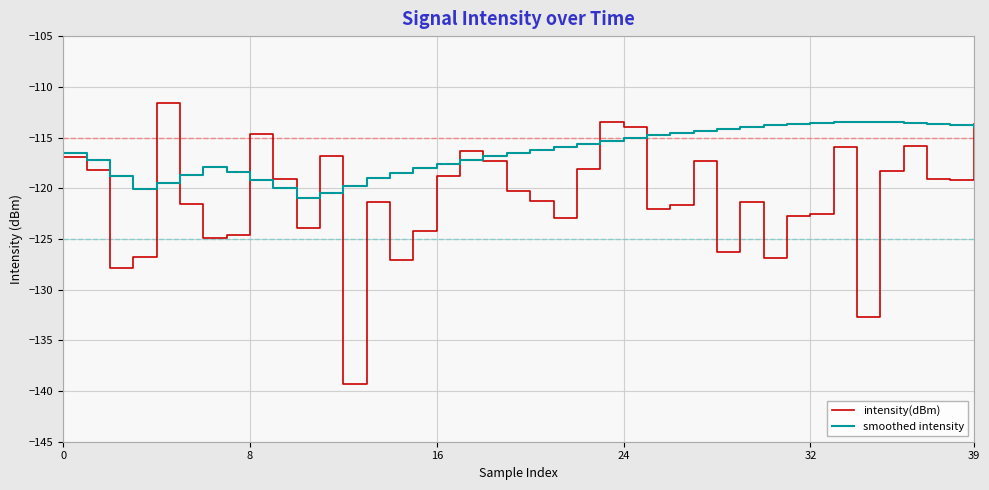

Which series has the largest total across all categories?

smoothed intensity